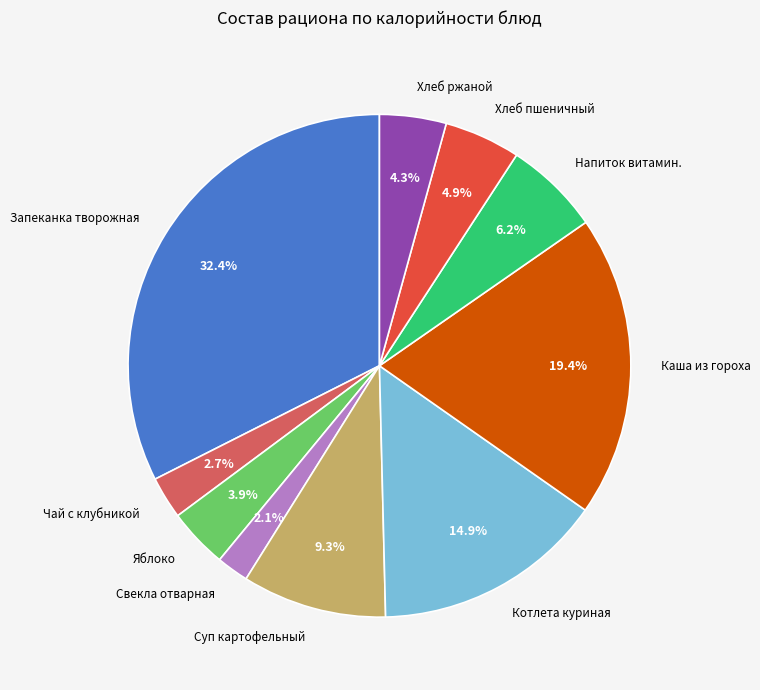

Is the sum of Запеканка творожная and Хлеб пшеничный greater than half?

No